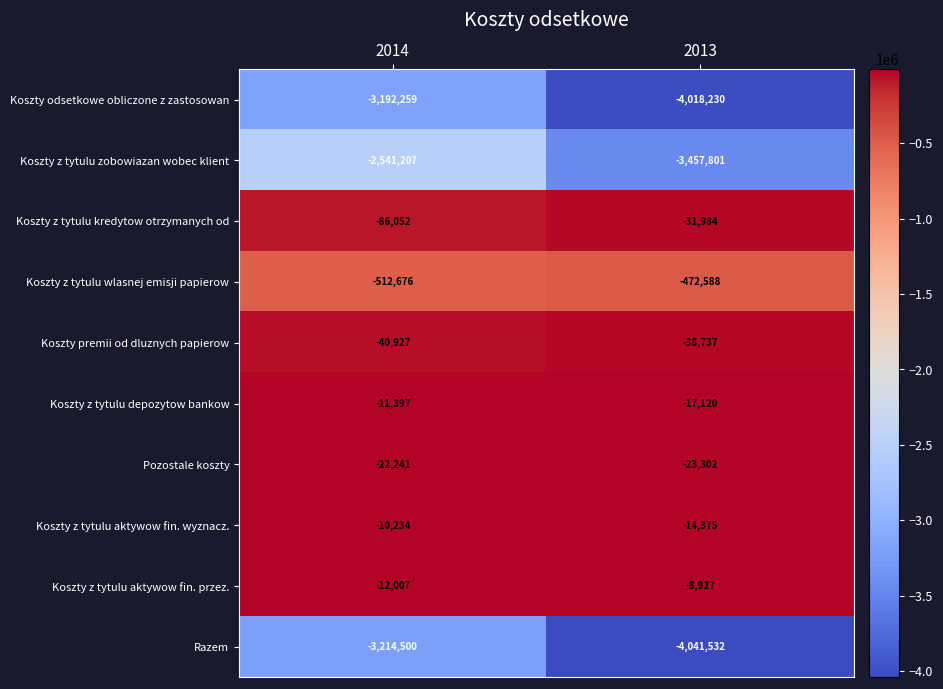

True or false: Pozostale koszty has a value of -38440 at 2014.

False